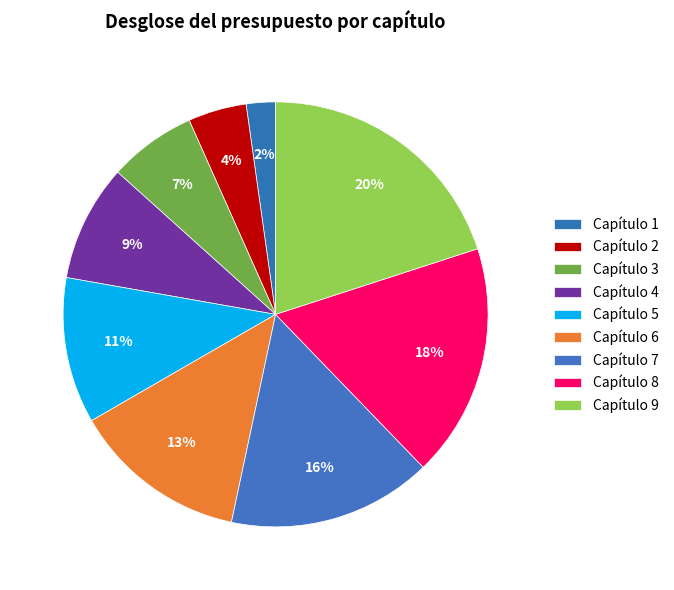

Does any single category account for the majority?

No